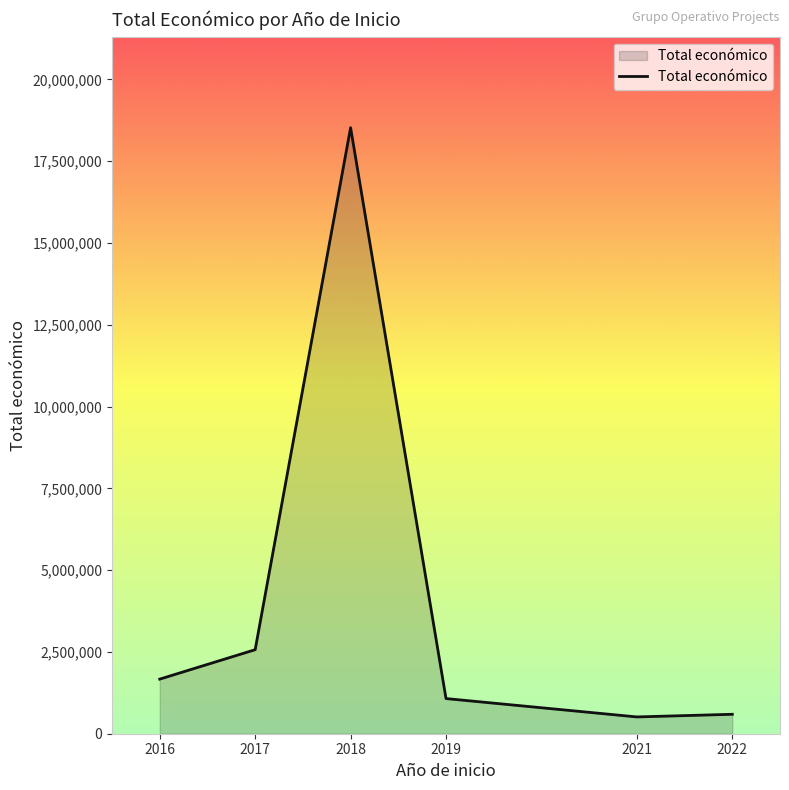

True or false: the data shows 594138 at 2022.

True